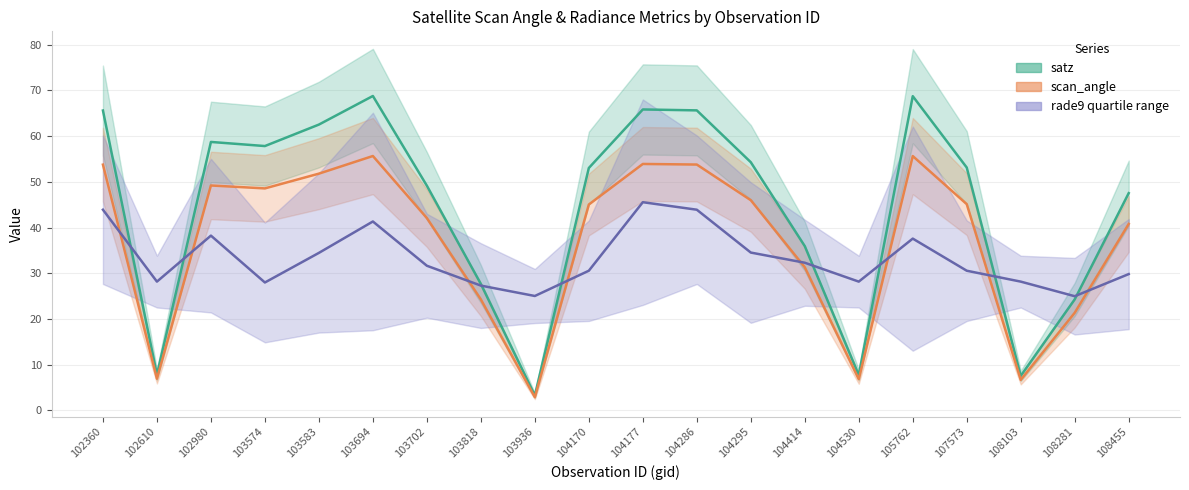

The scan_angle series shows 34.4 at 104286. True or false?

False